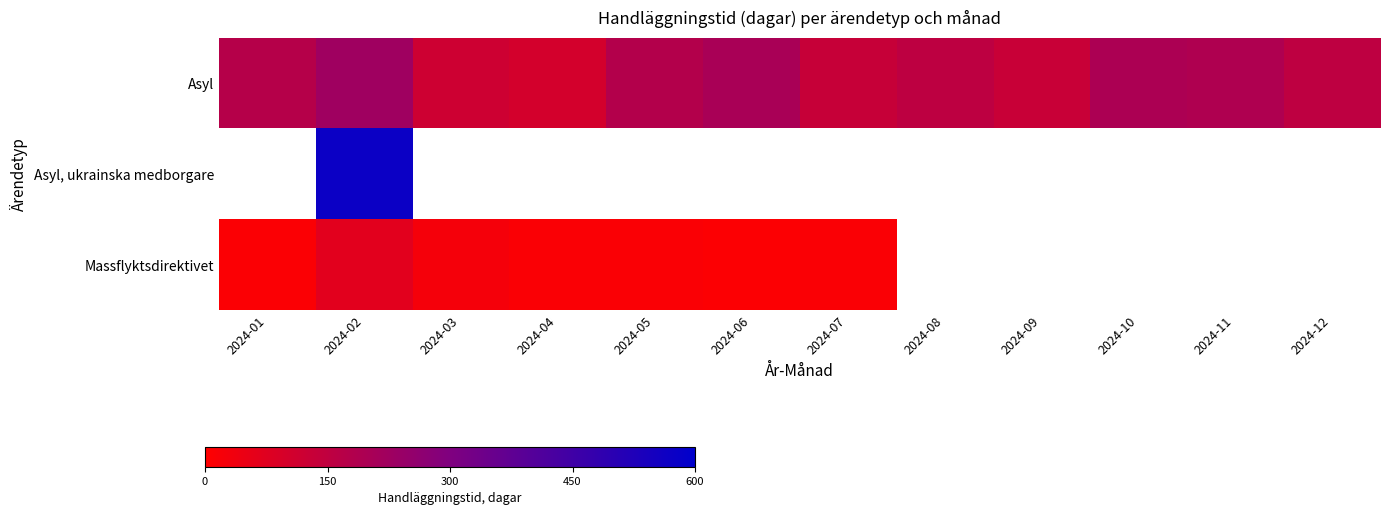

How many values in Massflyktsdirektivet are above zero?

7